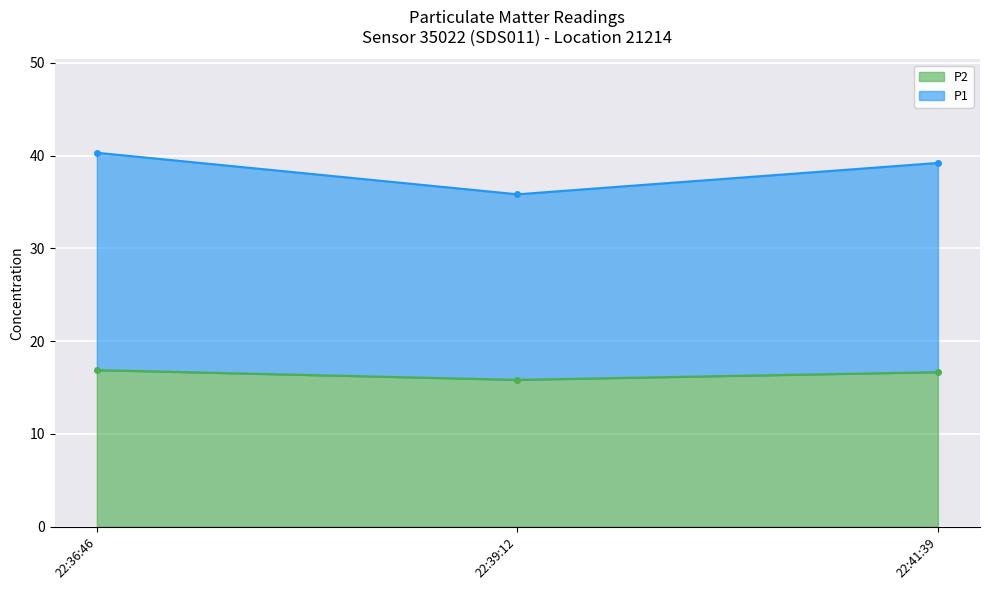

True or false: P2 has a value of 16.9 at 22:36:46.

True